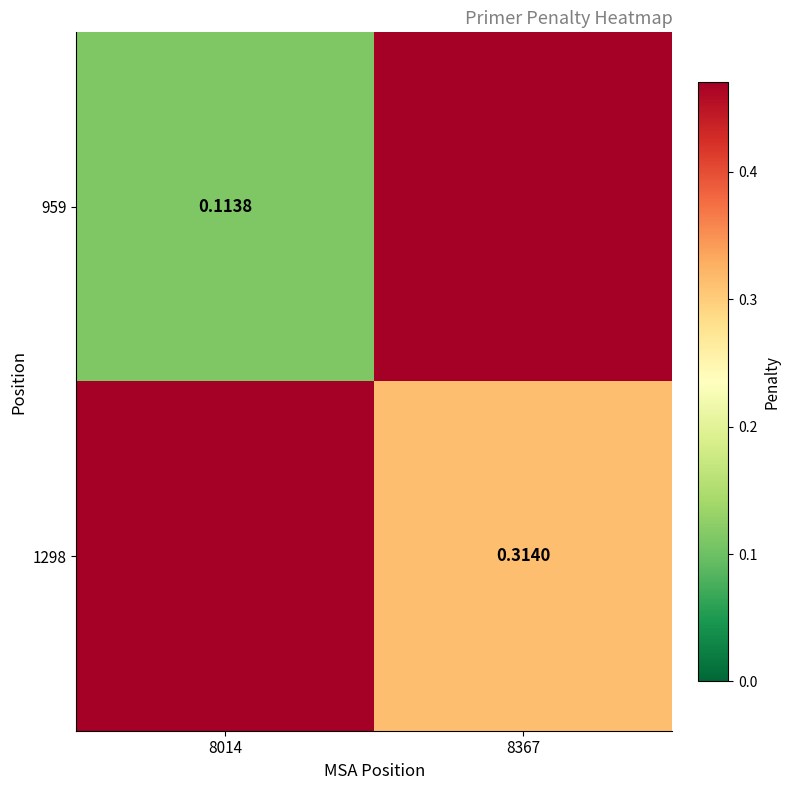

What is the total value across all series at 8014?

0.6